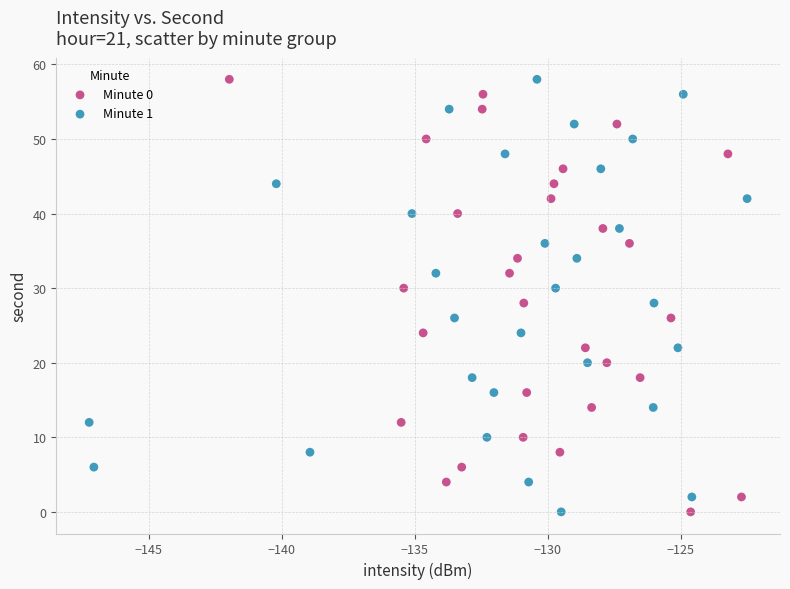

What are all the series names shown in the legend?

Minute 0, Minute 1